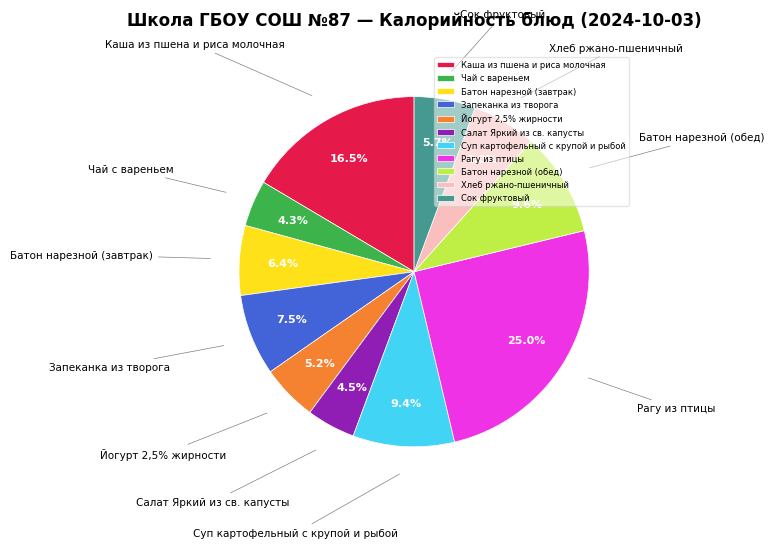

Is the sum of Йогурт 2,5% жирности and Сок фруктовый greater than half?

No